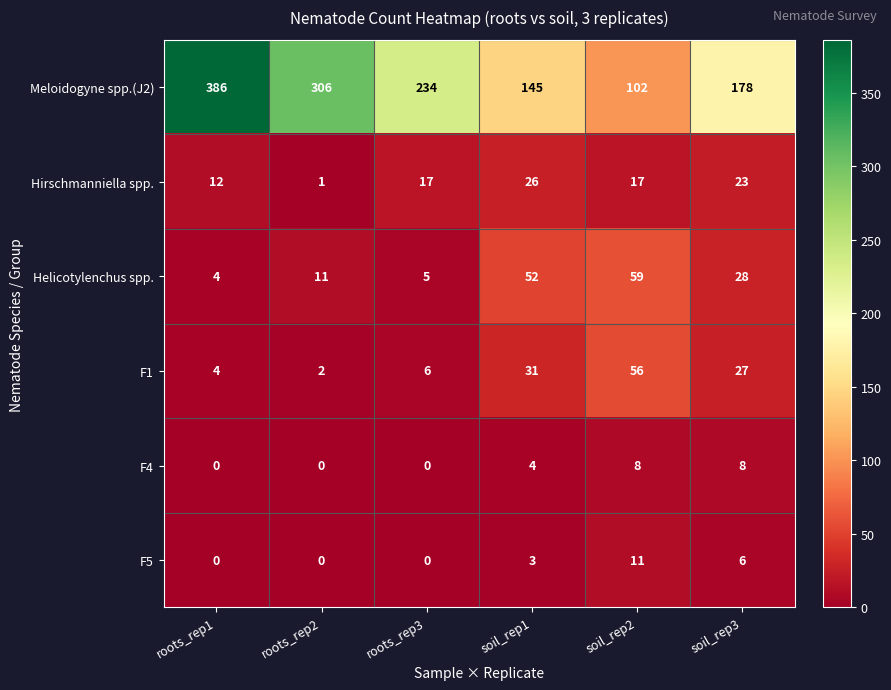

Is it true that Meloidogyne spp.(J2) equals 178 at soil_rep3?

True